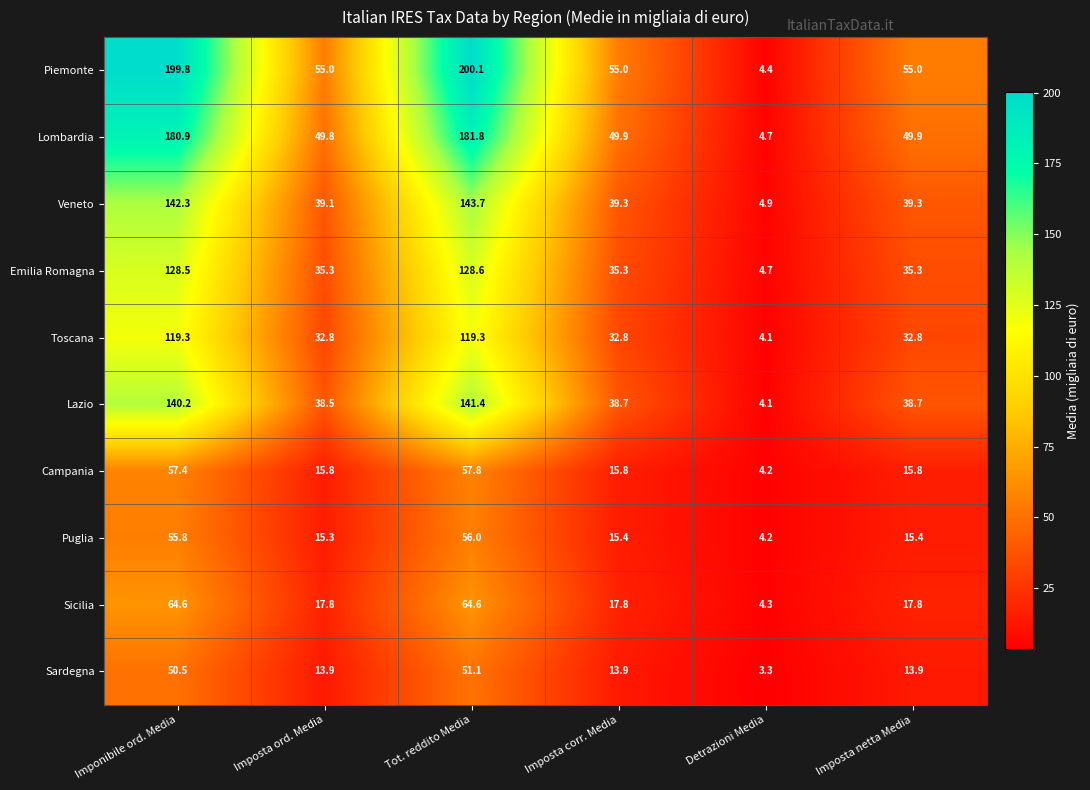

Is the value of Lazio at Imposta netta Media greater than the value of Veneto at Imposta corr. Media?

No